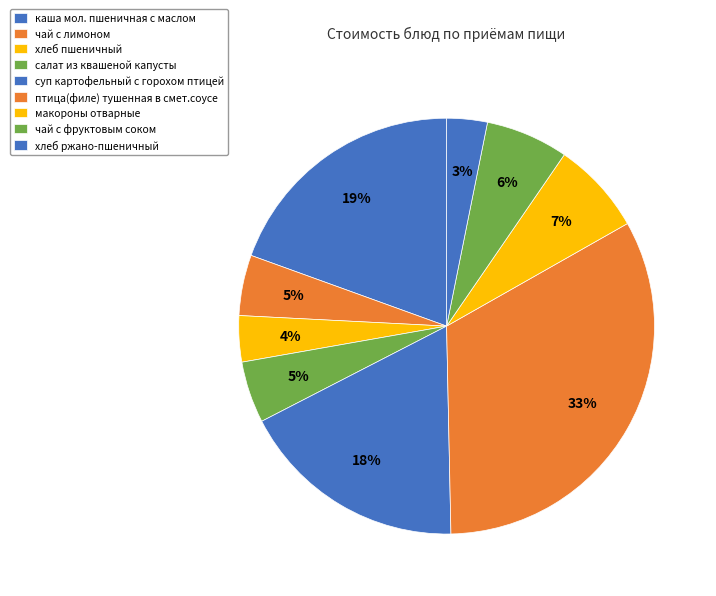

To the nearest percent, what percentage of the pie is макороны отварные?

7%